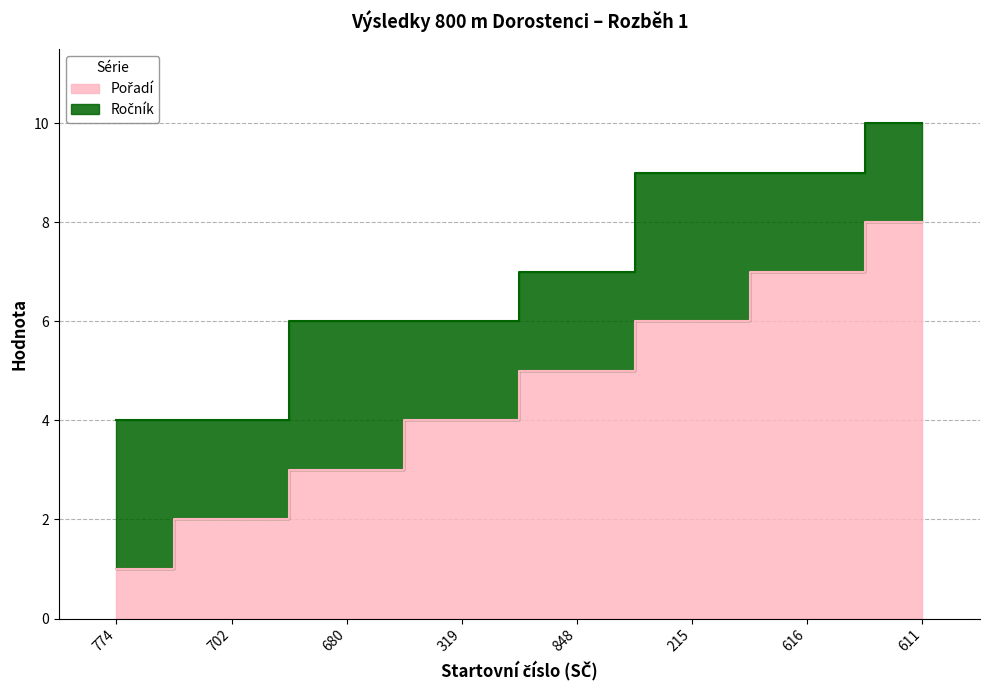

Which has a higher value, 616 or 680?

616